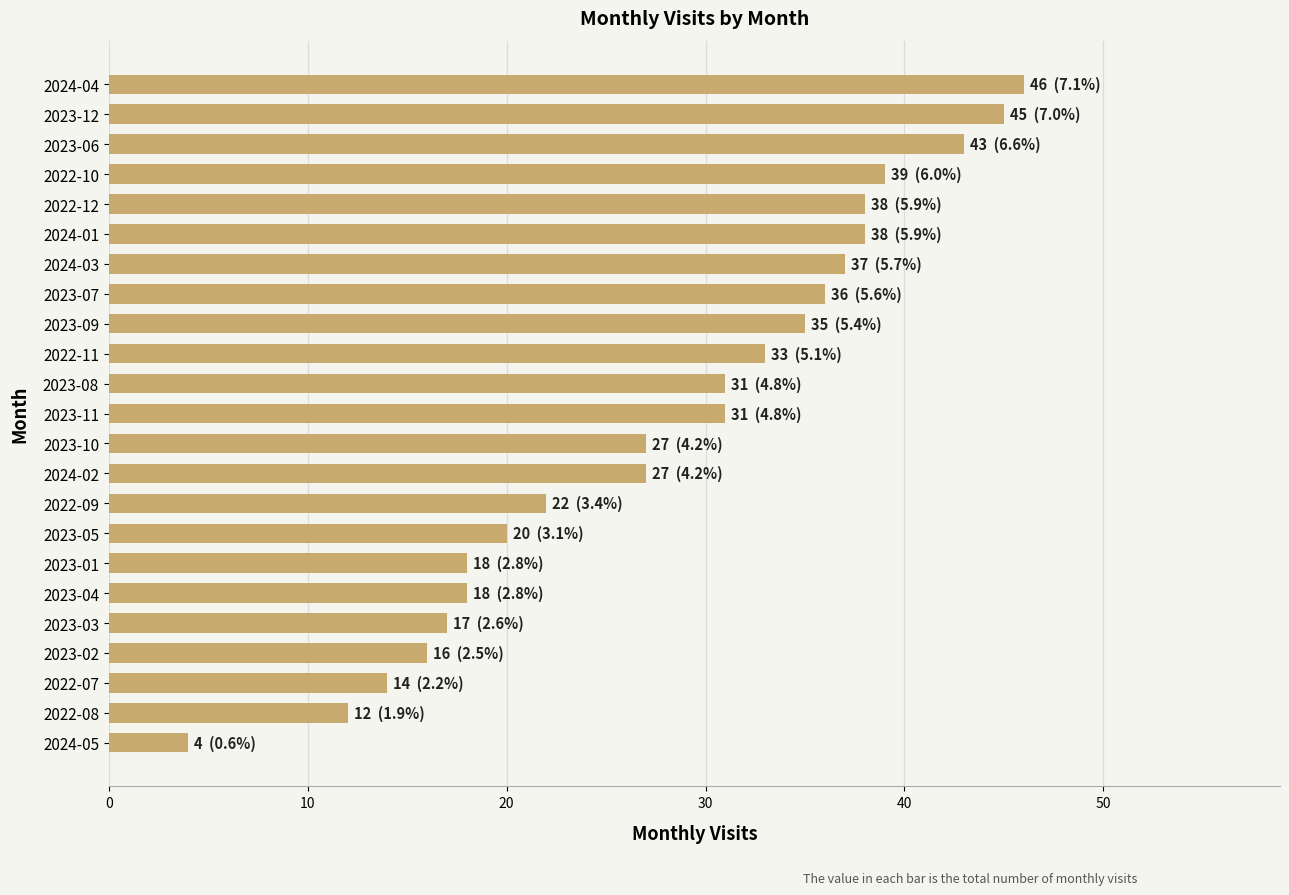

Does the chart contain any negative values?

No